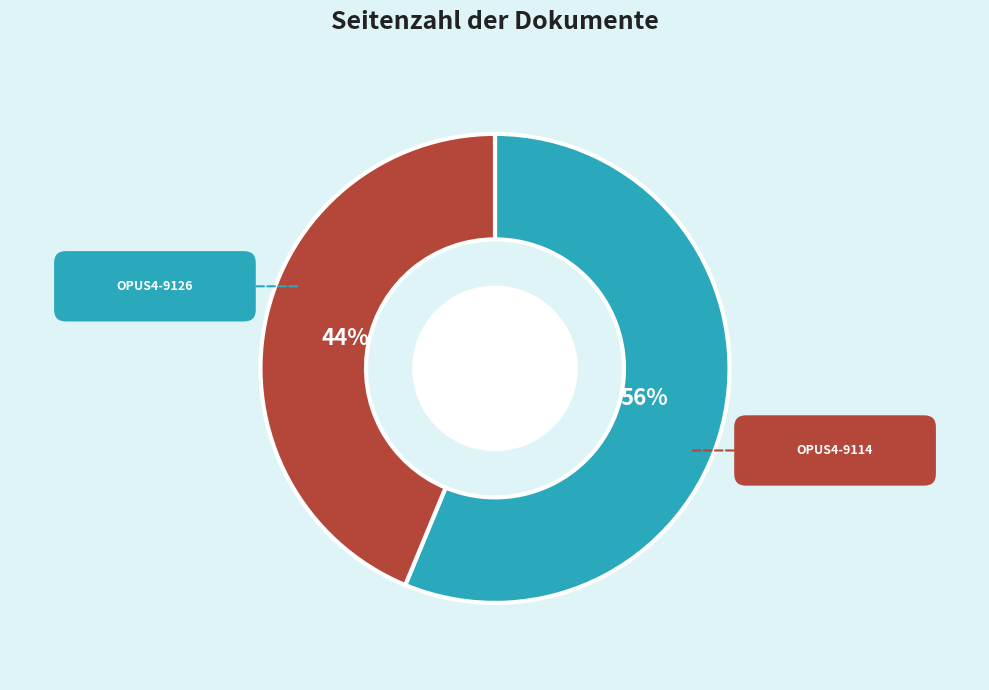

To the nearest percent, what is the average slice percentage?

50%